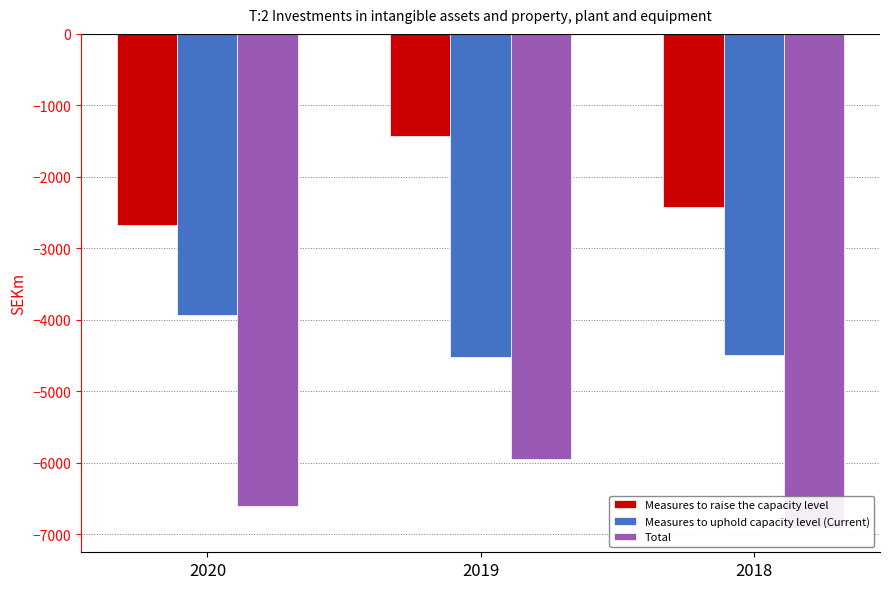

How many data points in Total are above -6607?

1